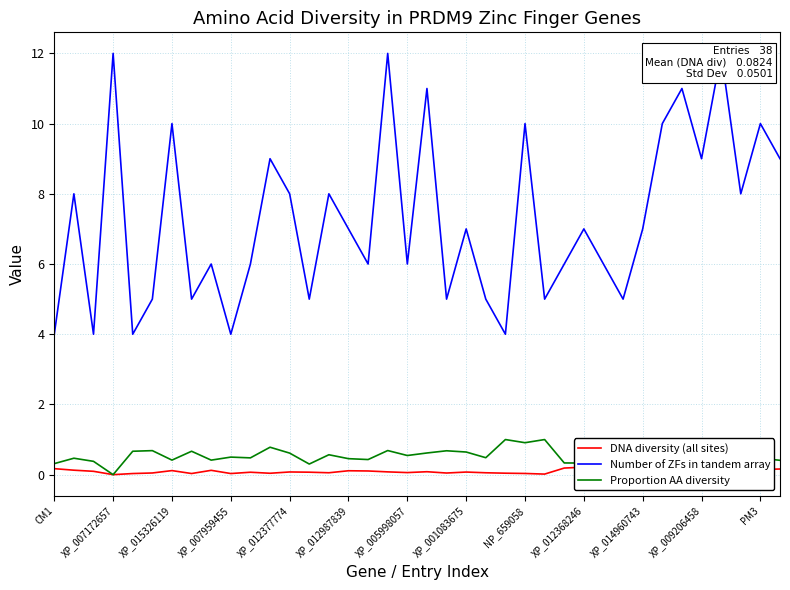

What is the highest value of the Number of ZFs in tandem array series?

12.0